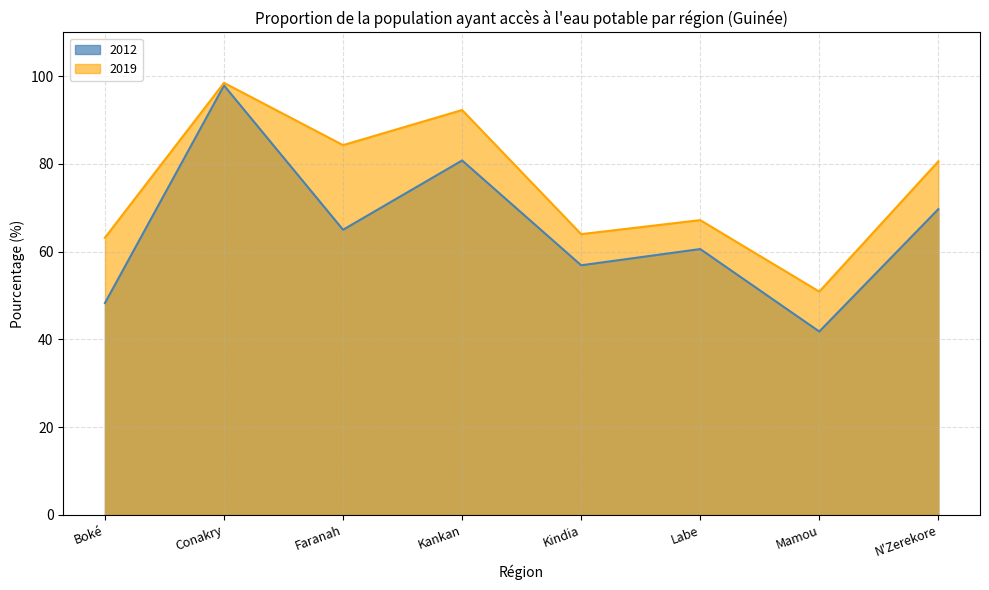

True or false: 2019 and 2012 intersect in this chart.

False